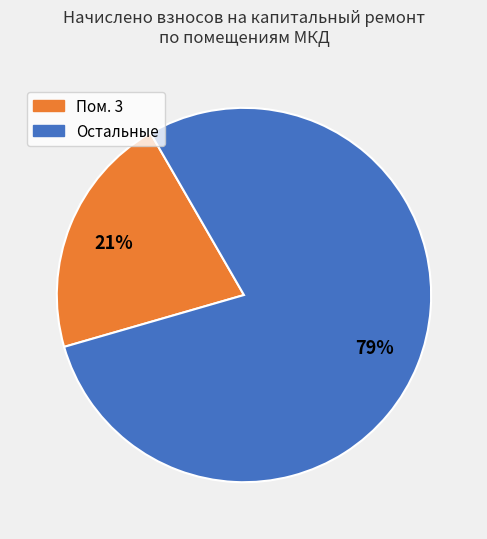

How many slices are in this pie chart?

2